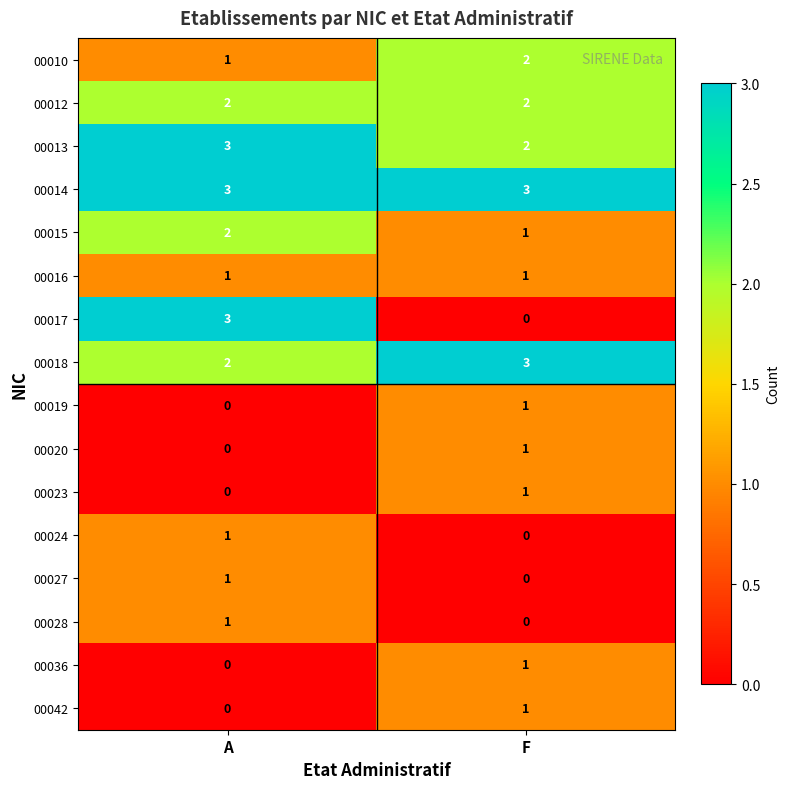

Read the 00018 value at F.

3